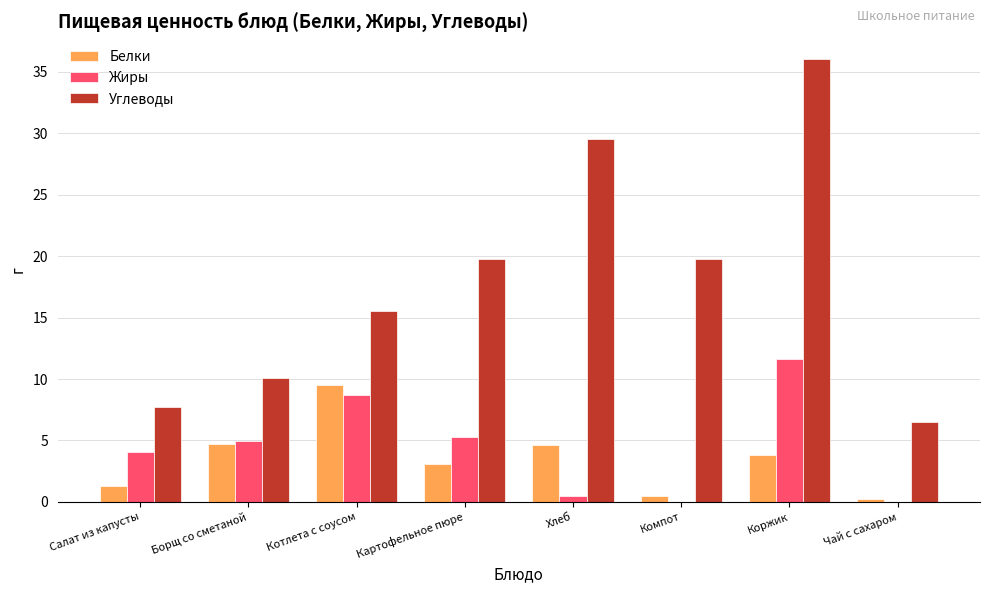

What is the sum of all Жиры values?

35.2